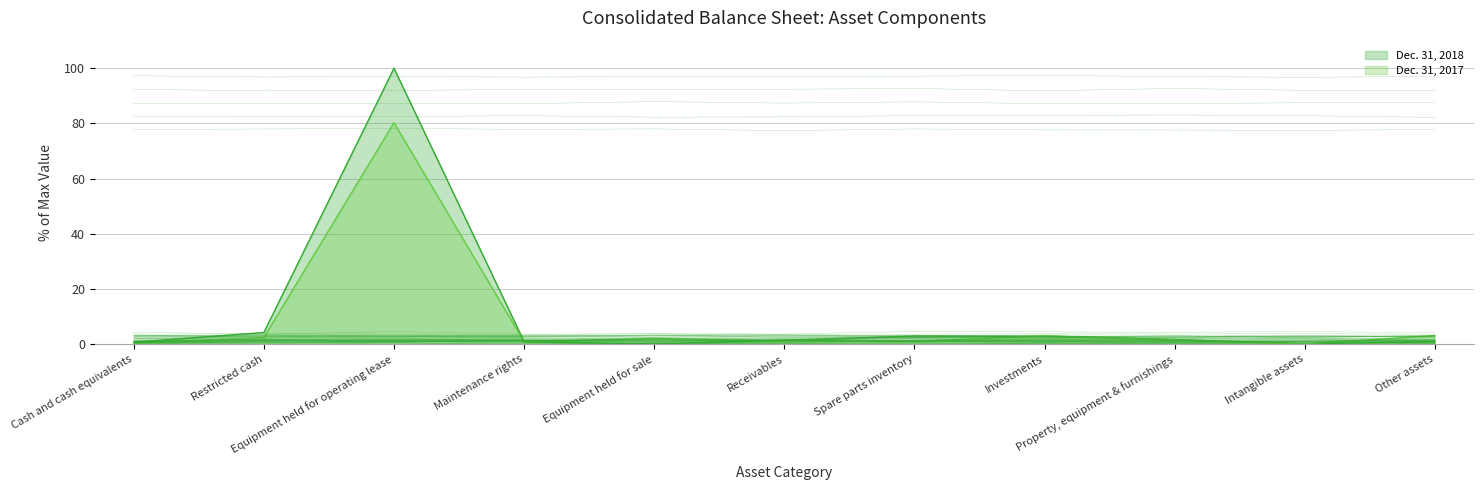

What are all the series names shown in the legend?

Dec. 31, 2018, Dec. 31, 2017